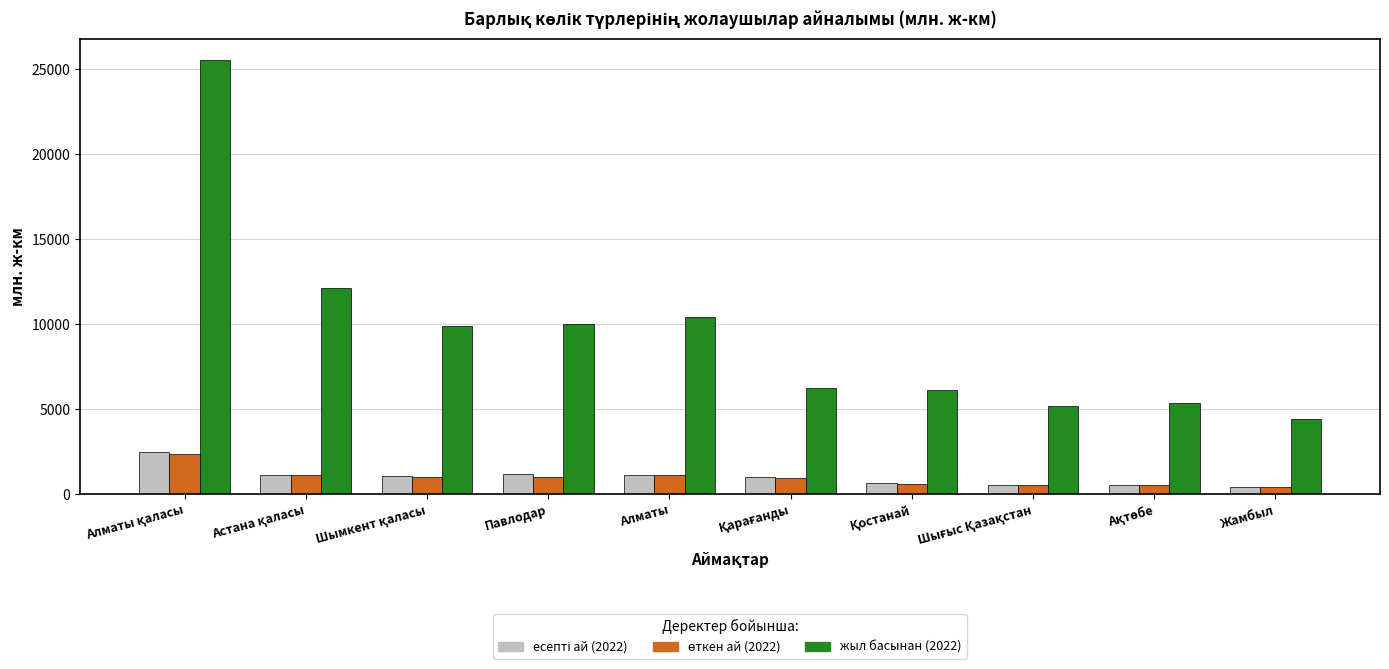

What is the difference between the highest and lowest values at Павлодар?

9002.7